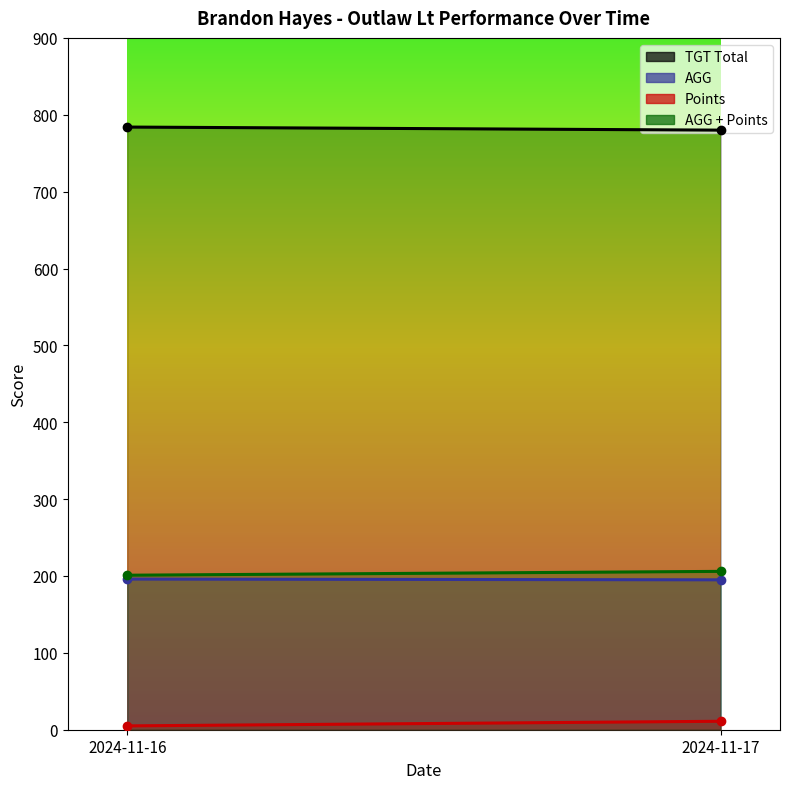

Reading right to left, extract all data points from this chart.

TGT Total: 780.0	784.0
AGG: 195.0	196.0
Points: 11.0	5.0
AGG + Points: 206.0	201.0